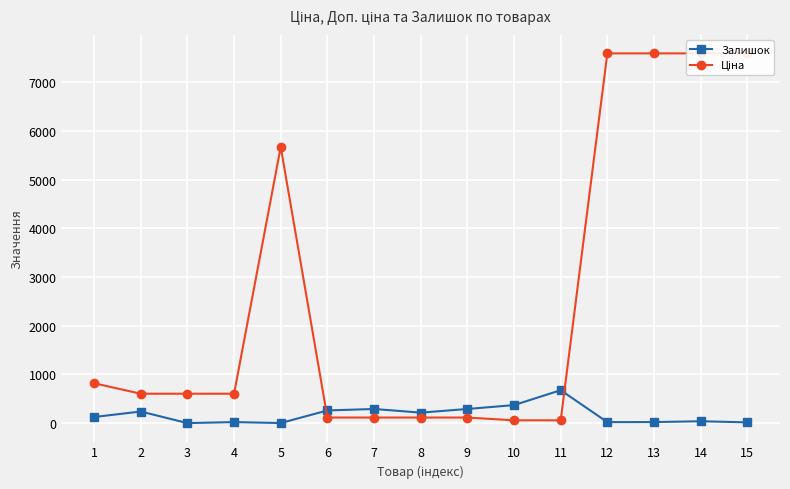

True or false: Залишок has more than 2 points higher than both neighbors.

True